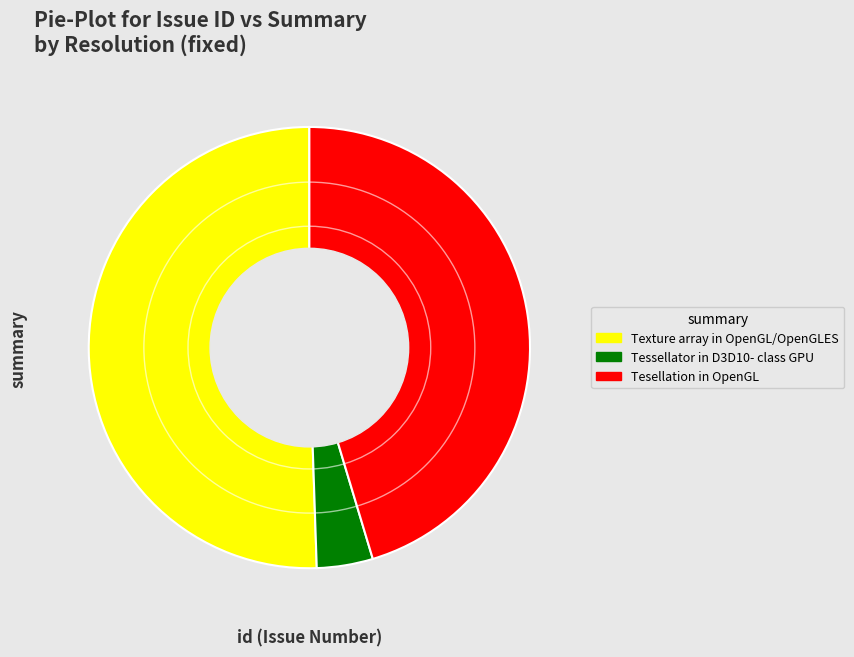

Does Tessellator in D3D10- class GPU account for over 50% of the chart?

No